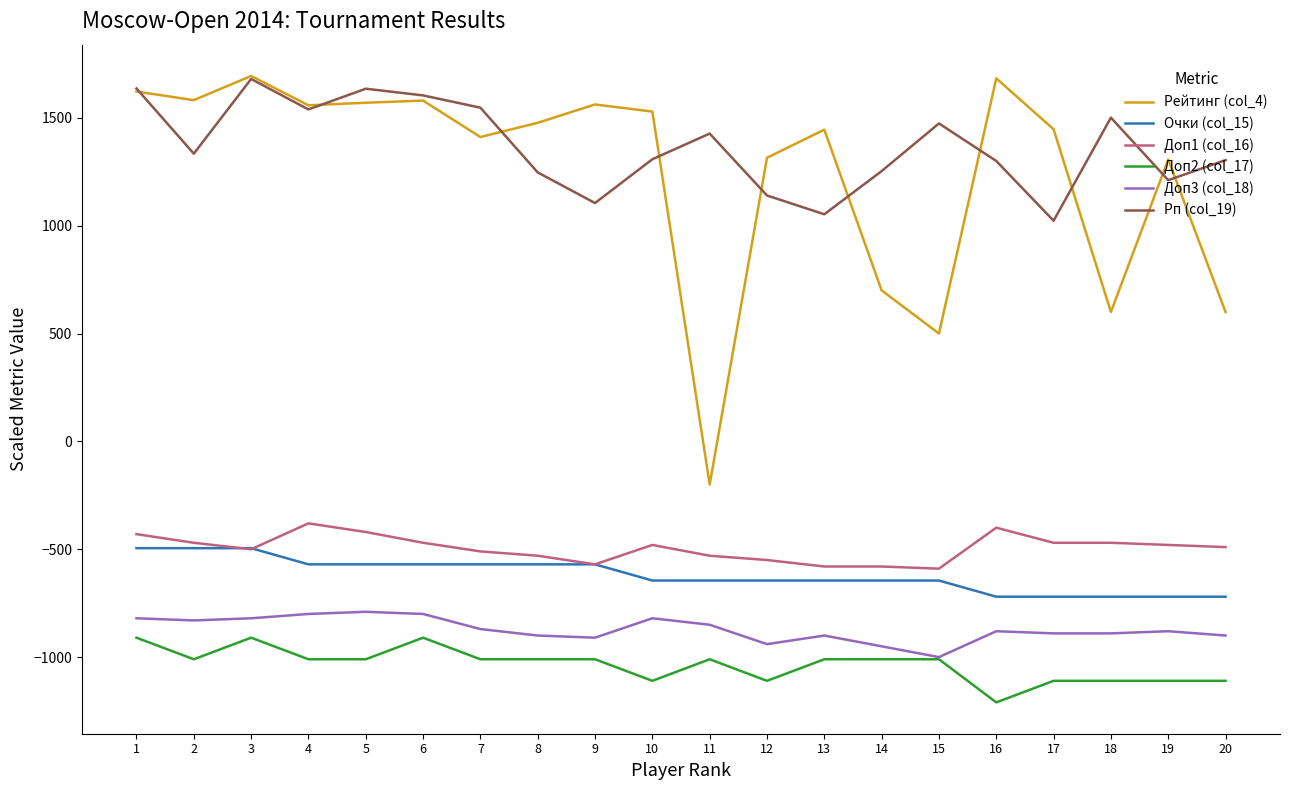

Is the value of Рейтинг (col_4) at 13 greater than the value of Доп1 (col_16) at 12?

Yes